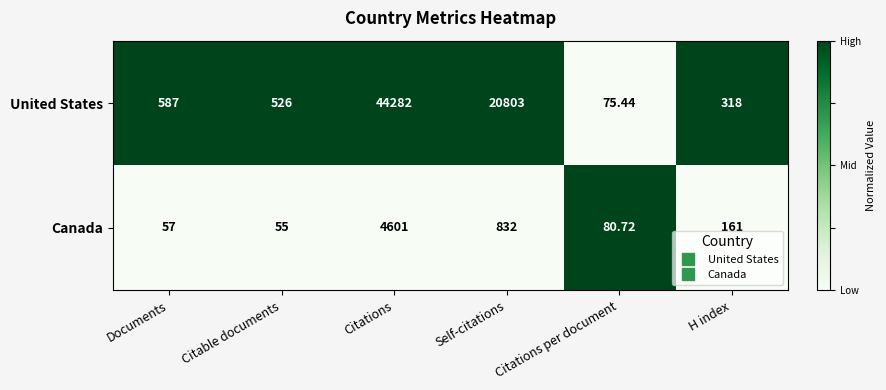

What is the total value across all series at Citable documents?

581.0